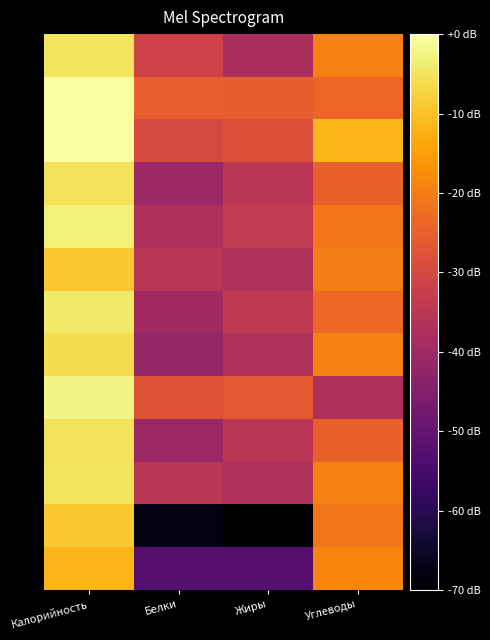

What is the total value across all series at Калорийность?

-66.9